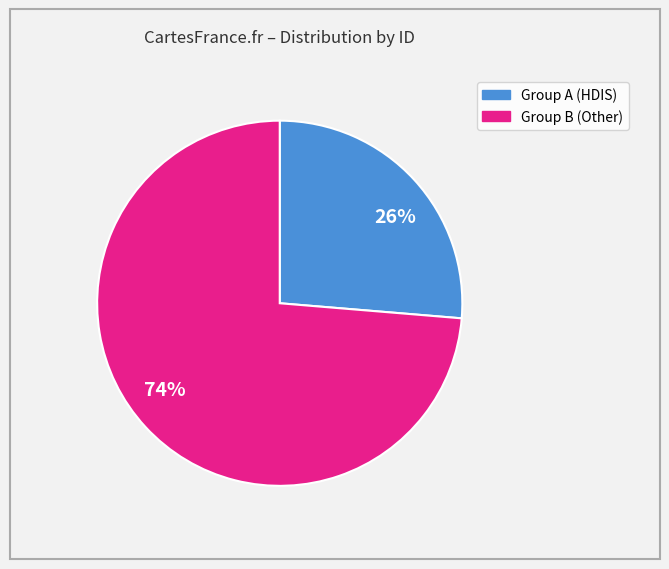

Is the sum of 26% and 74% greater than half?

Yes